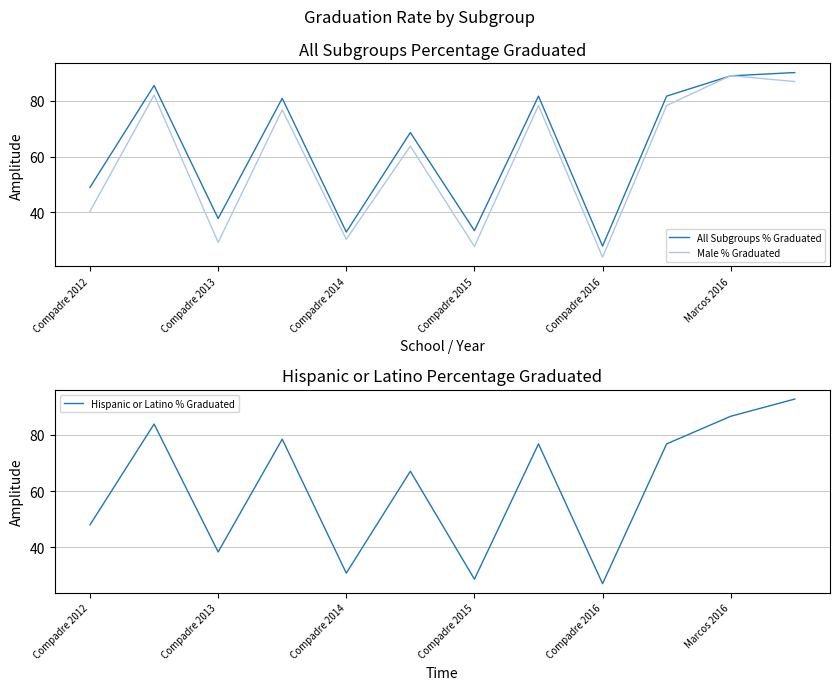

What is the difference between the maximum and minimum values in the Hispanic or Latino % Graduated series?

65.8